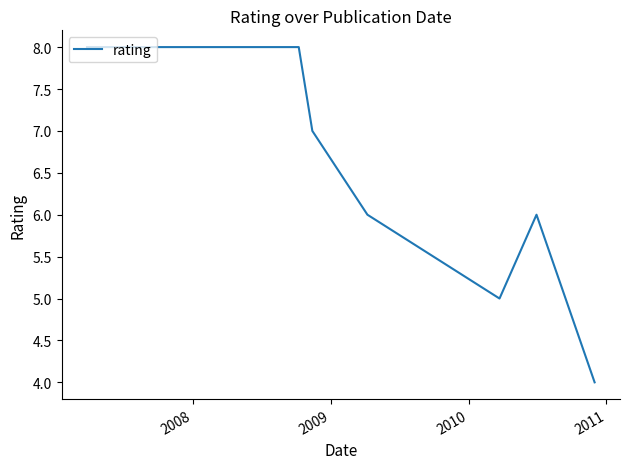

What is the greatest value displayed?

8